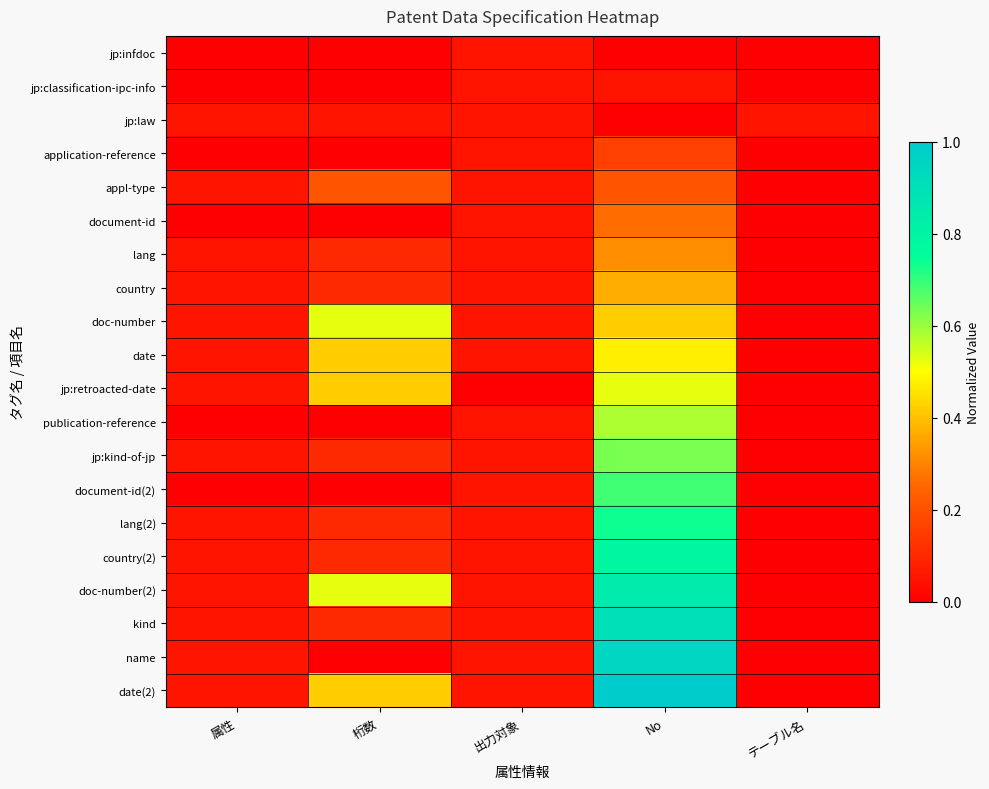

What is the total value across all series at 桁数?

3.2